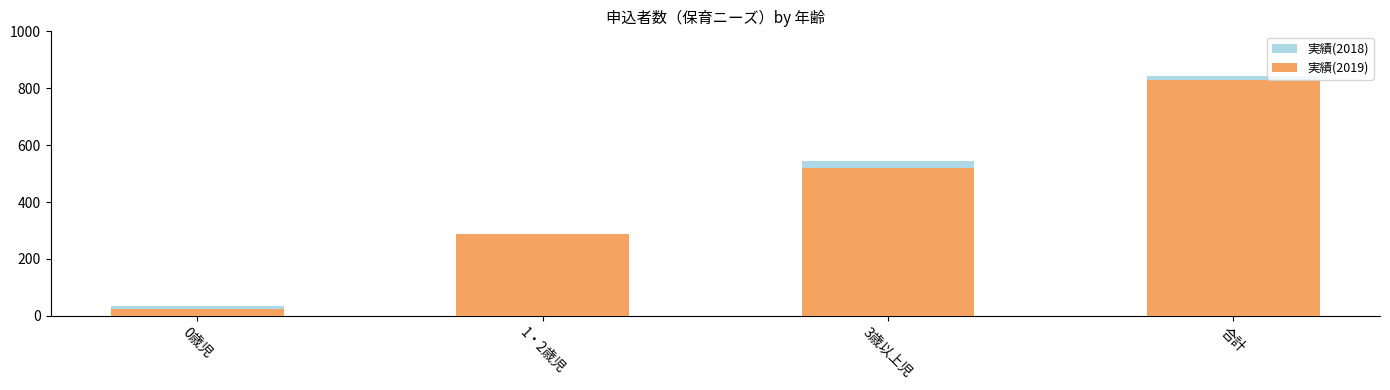

Between 3歳以上児 and 1・2歳児, which is larger?

3歳以上児